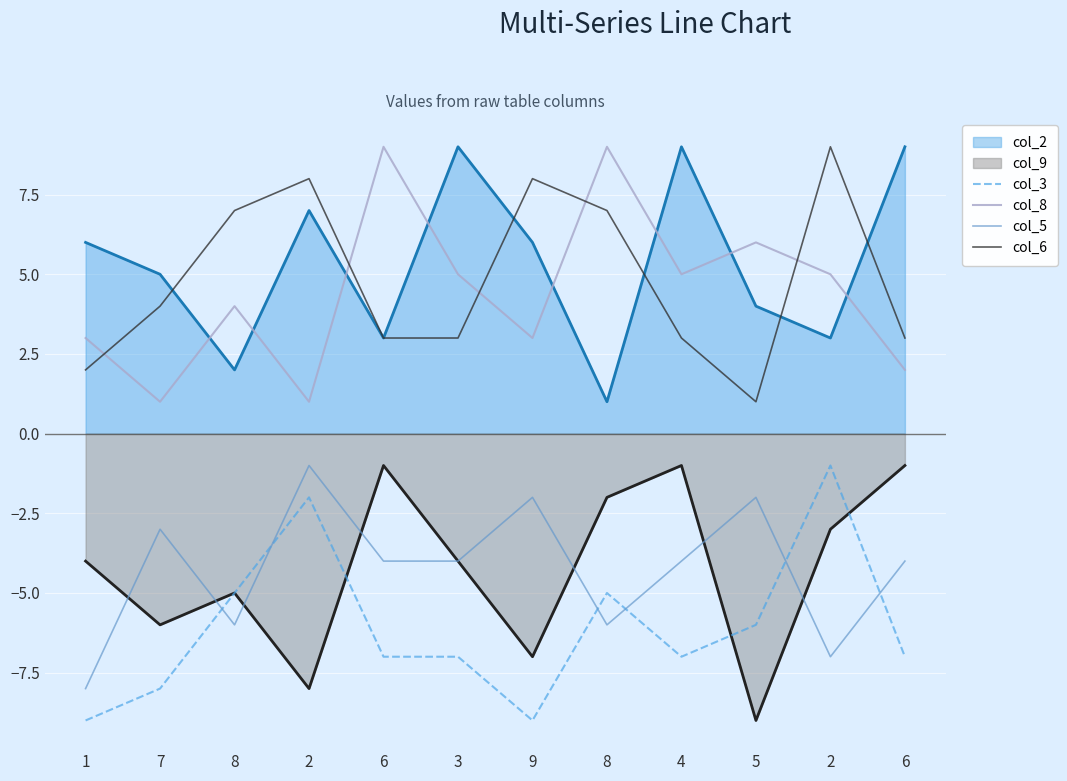

Which category has the lowest value across all series?

1